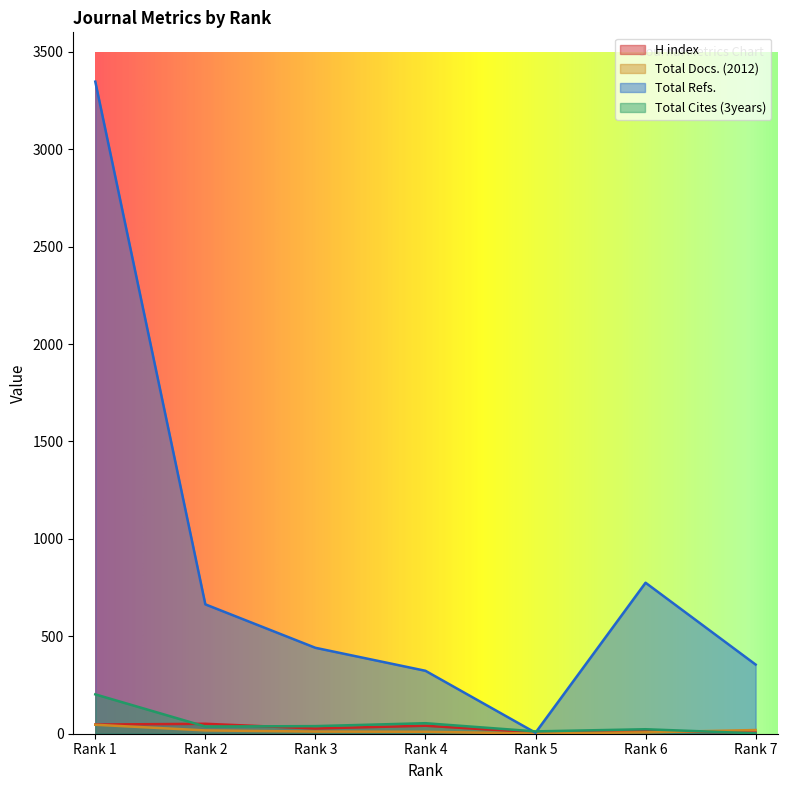

What are all the series names shown in the legend?

H index, Total Docs. (2012), Total Refs., Total Cites (3years)